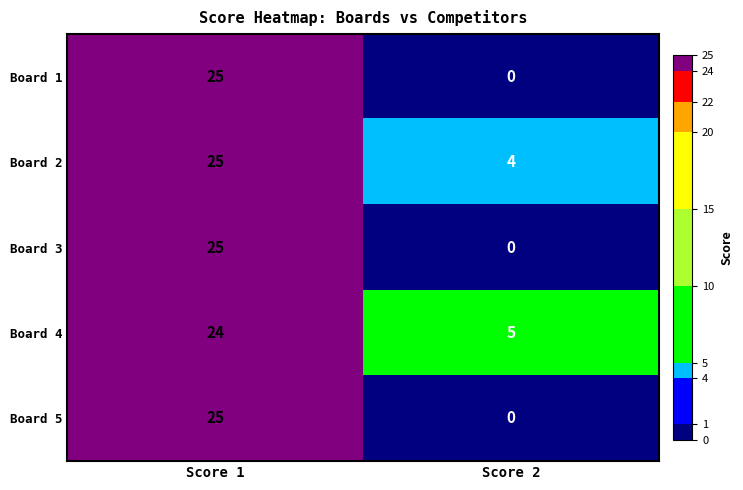

At which category does the chart reach its minimum across all series?

Score 2